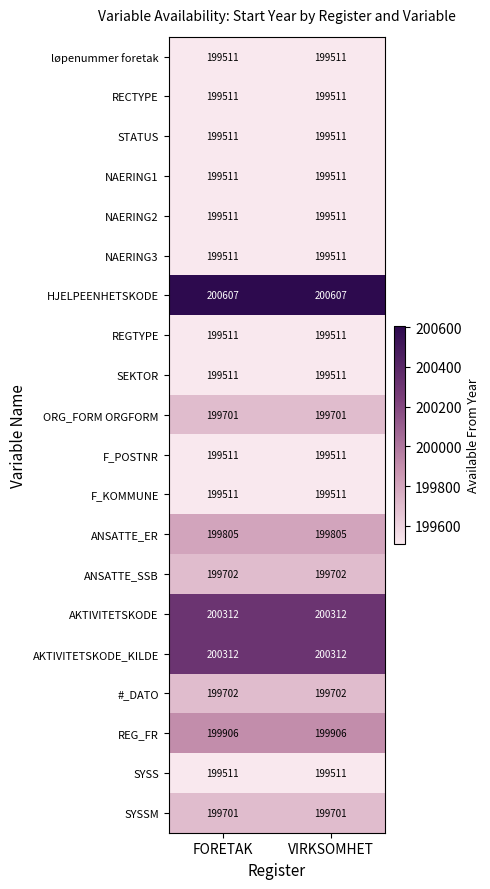

What value does the REG_FR series have at FORETAK?

199906